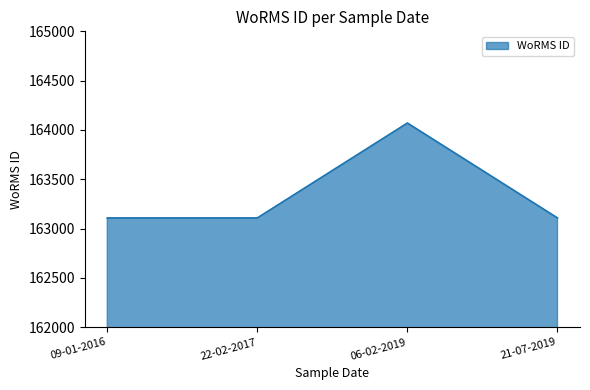

What is the change in value from 09-01-2016 to 06-02-2019?

+962